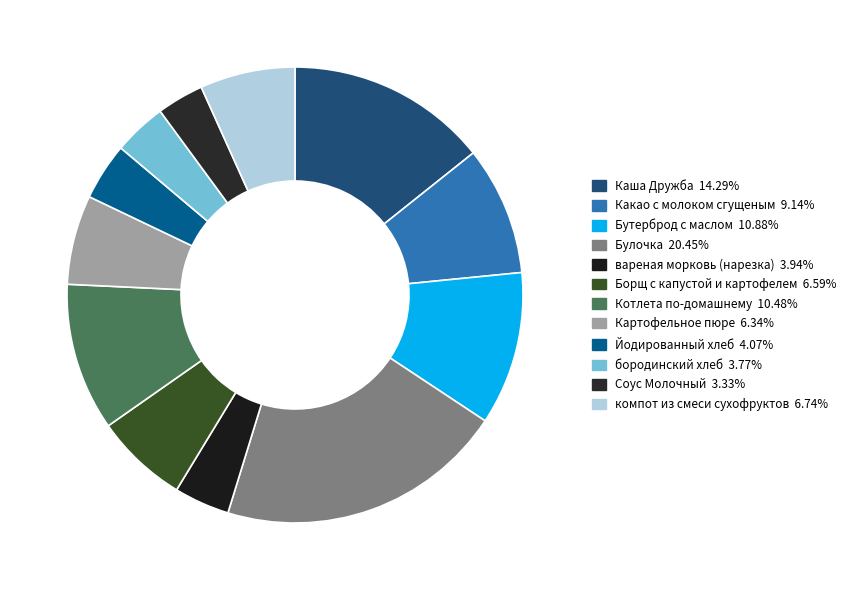

Which slice is the smallest?

Соус Молочный